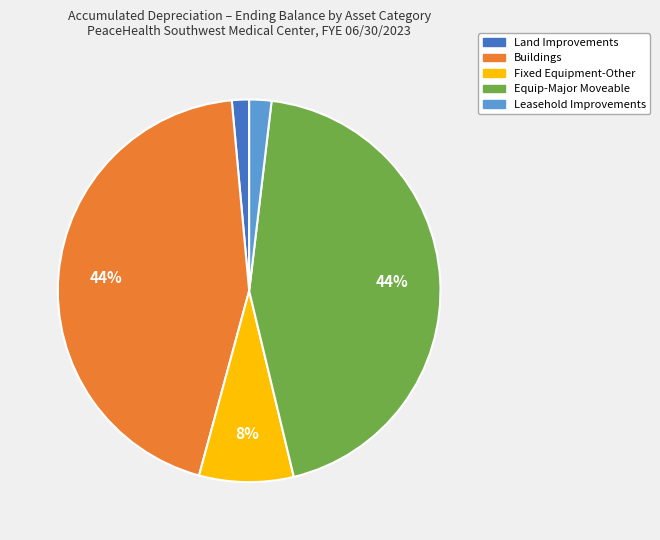

To the nearest percent, what is the difference between the largest and smallest slice percentages?

43%